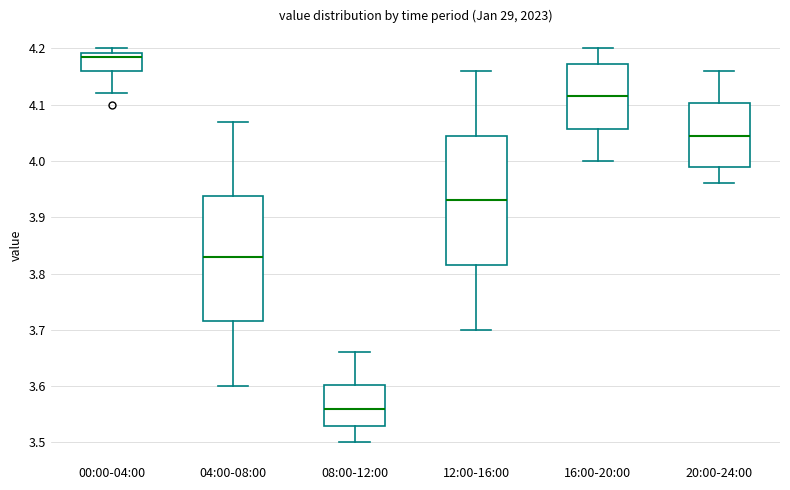

Where does the lower whisker of the box for 00:00-04:00 end on the y-axis? The values are not printed on the chart, so give them approximately, as read against the axis.

4.12